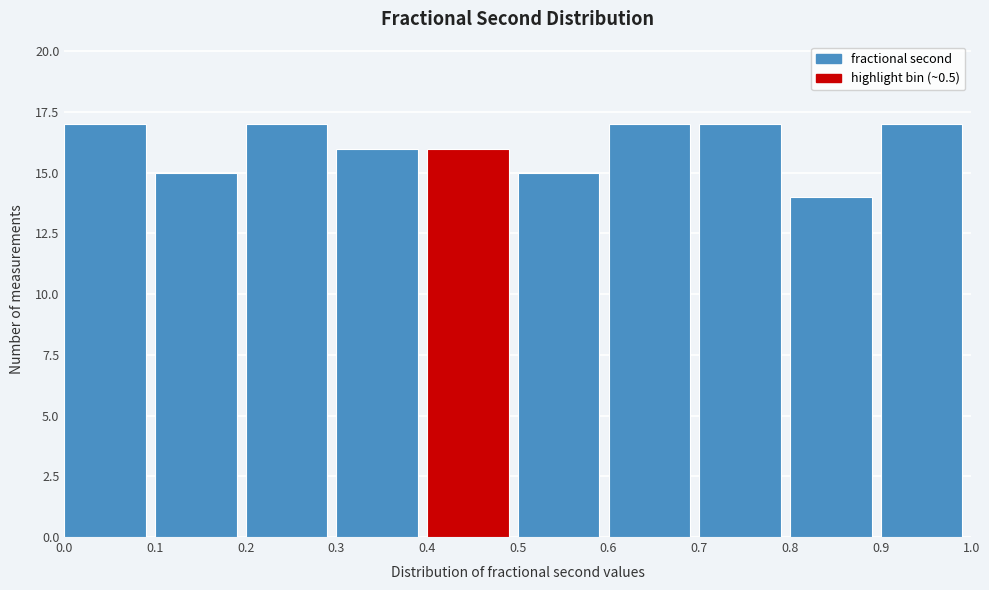

Reading left to right, list every bar in this chart as the range it spans on the x-axis followed by its height. The values are not printed on the chart, so give them approximately, as read against the axis.

0.0 to 0.1: 17
0.1 to 0.2: 15
0.2 to 0.3: 17
0.3 to 0.4: 16
0.4 to 0.5: 16
0.5 to 0.6: 15
0.6 to 0.7: 17
0.7 to 0.8: 17
0.8 to 0.9: 14
0.9 to 1.0: 17